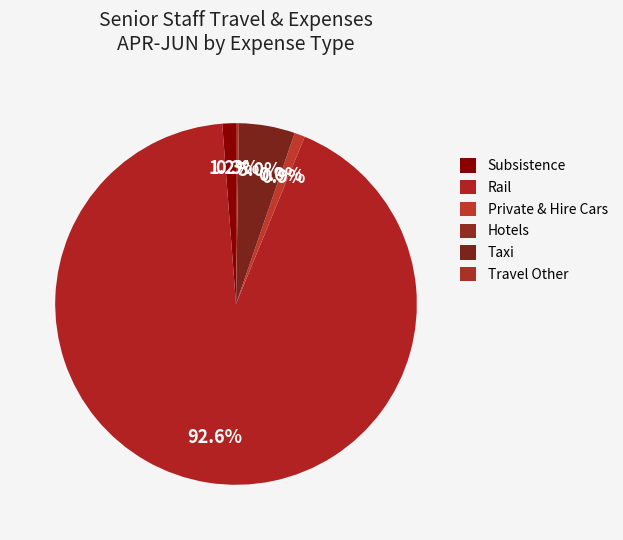

Which category has the biggest portion of the pie?

Rail